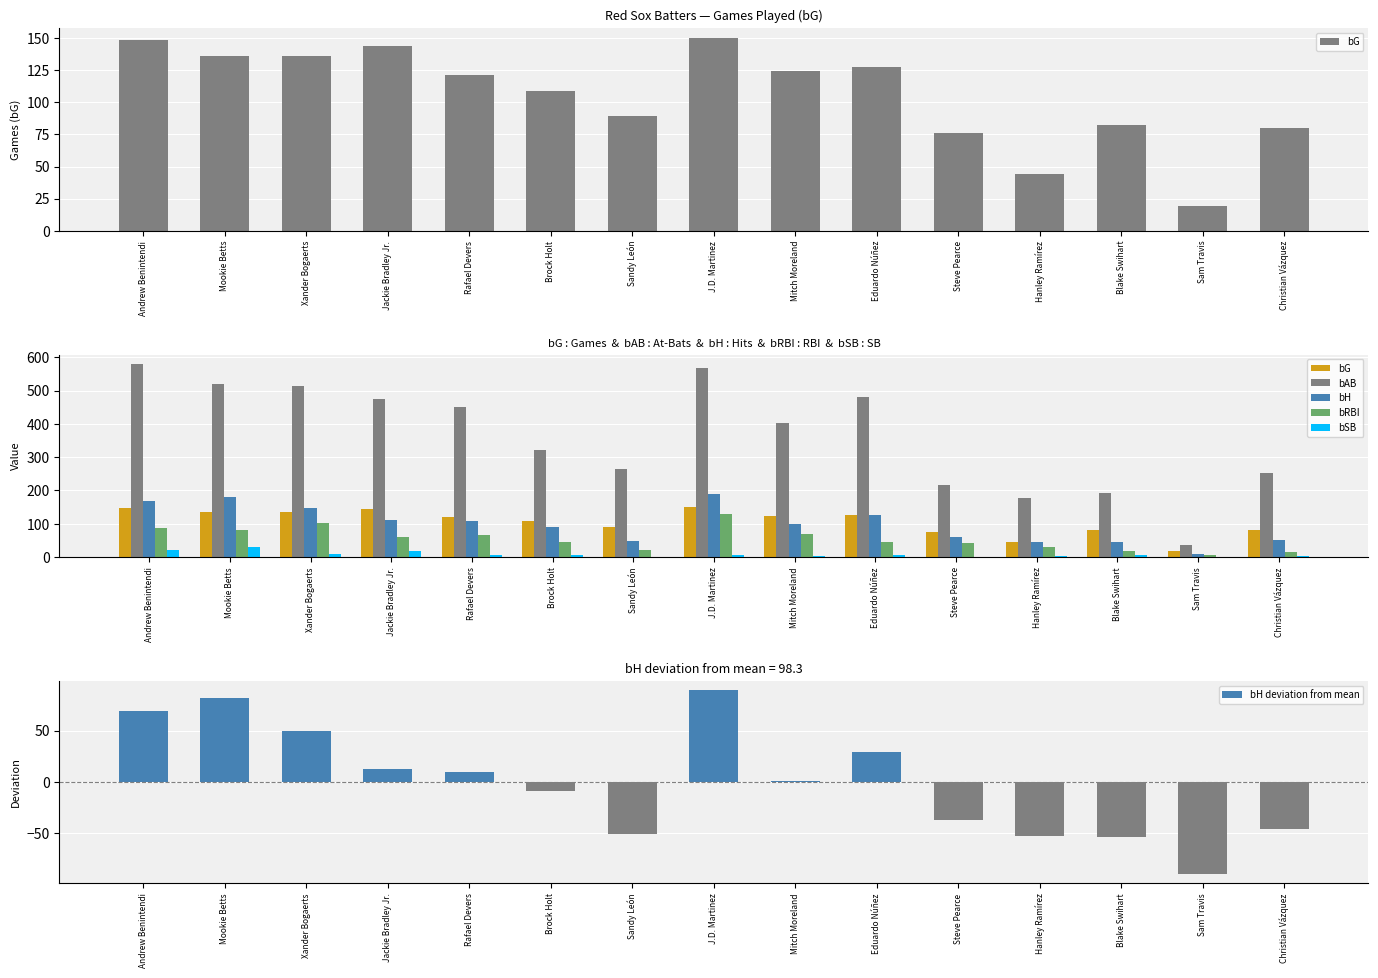

What is the greatest value displayed?

579.0